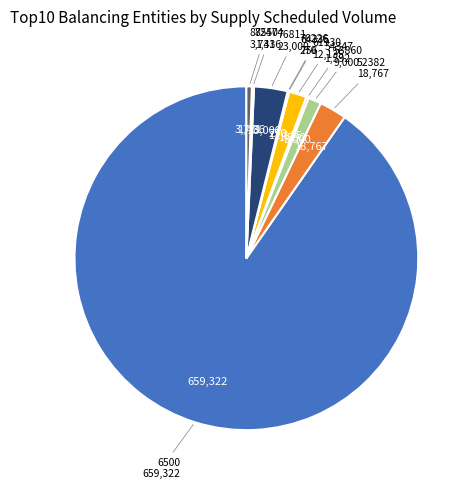

Is there a majority slice in this chart?

Yes